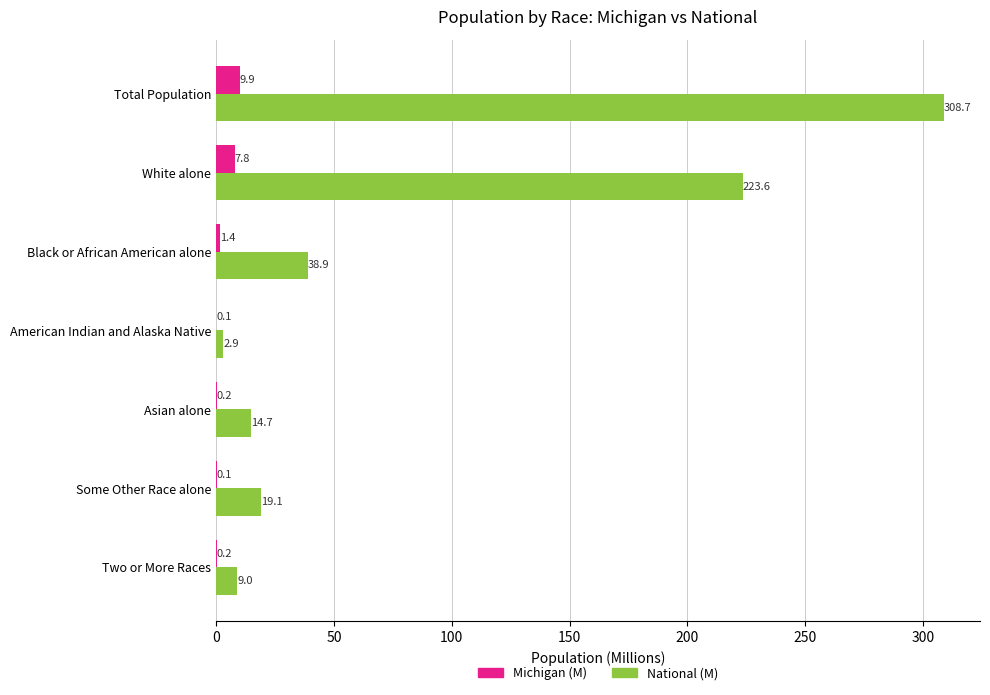

What is the sum of the National (M) values at Asian alone and American Indian and Alaska Native?

17.6